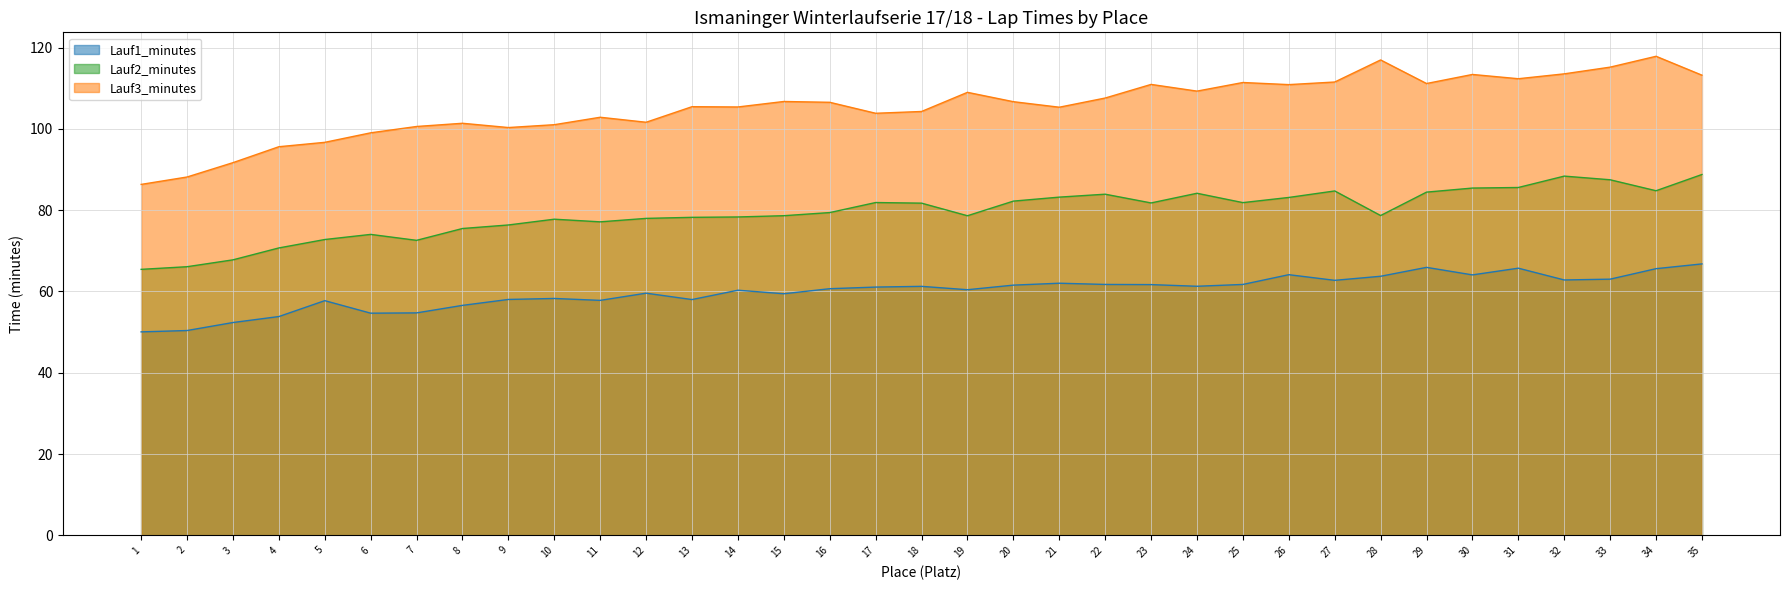

What is the total value across all series at 20?

250.4